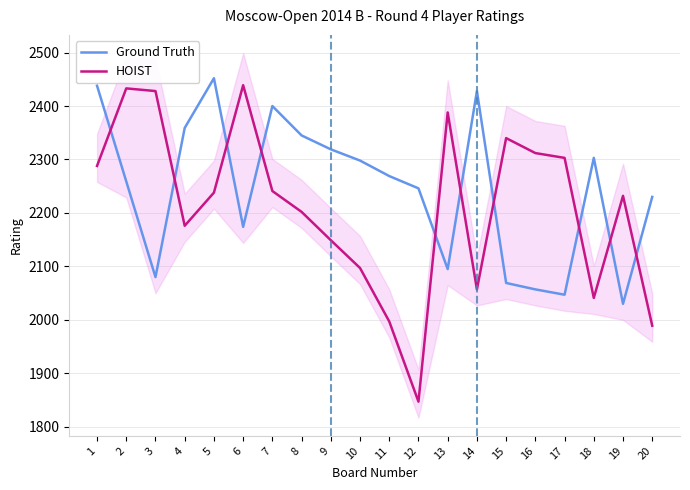

How many series are shown in this chart?

2